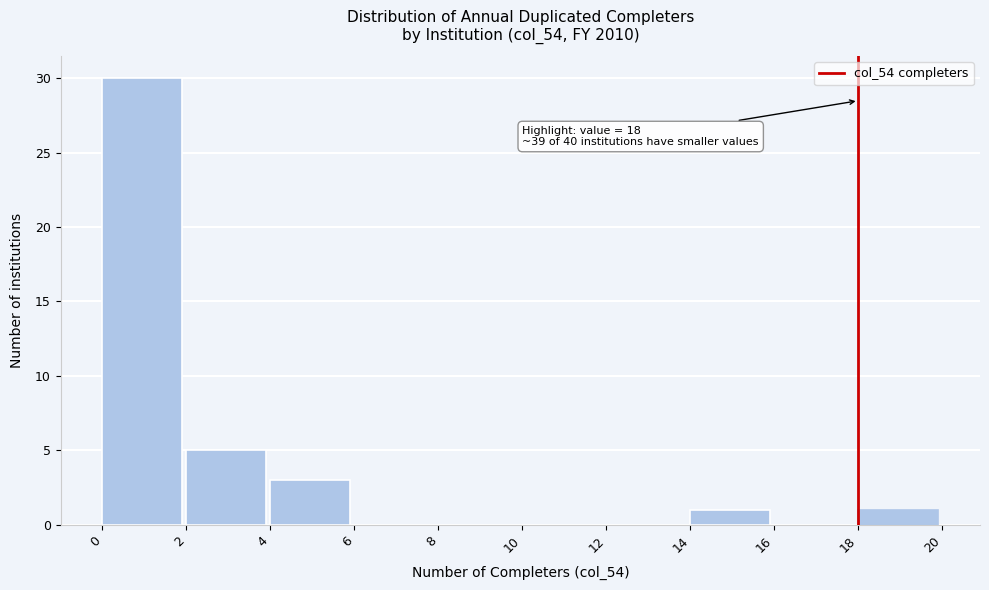

Which range on the x-axis has the tallest bar?

0 to 2